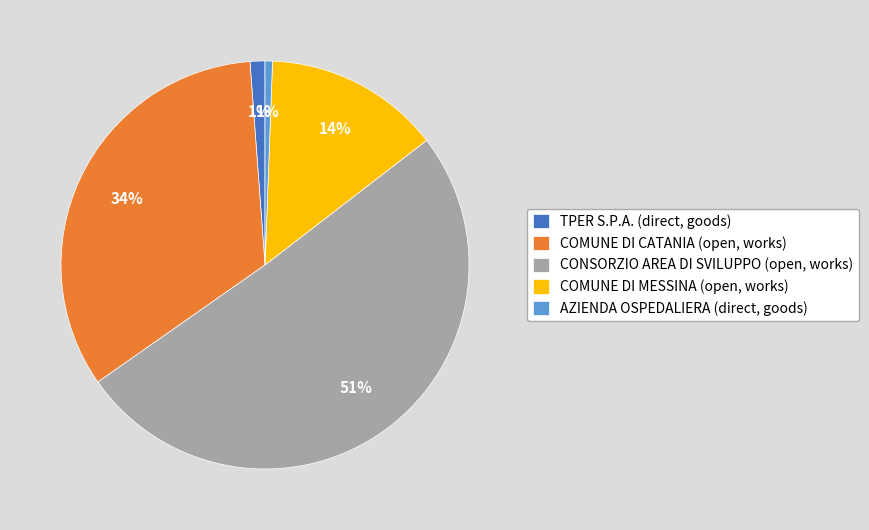

Is it true that COMUNE DI MESSINA (open, works) is 14% of the pie?

True